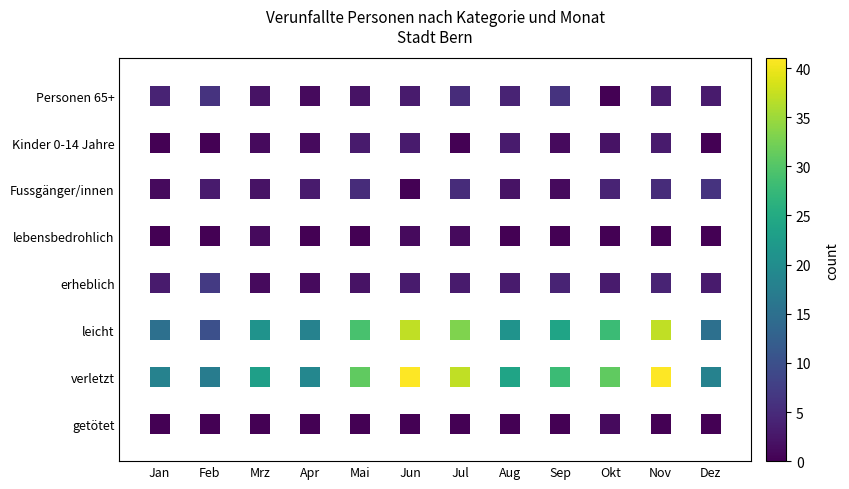

At which label does getötet reach its minimum?

Jan